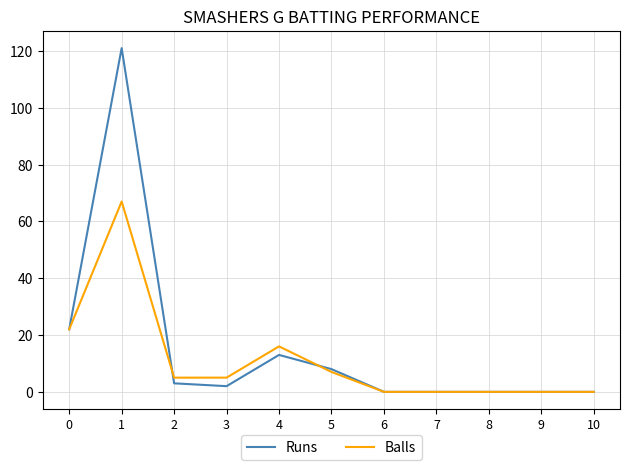

Which series has the largest total across all categories?

Runs